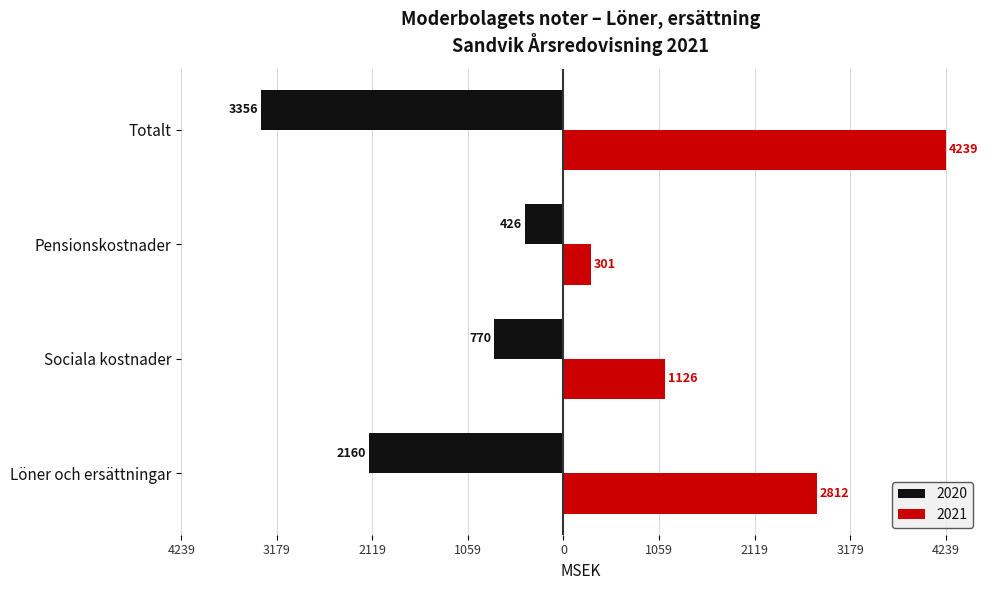

Which category has the lowest value across all series?

Totalt